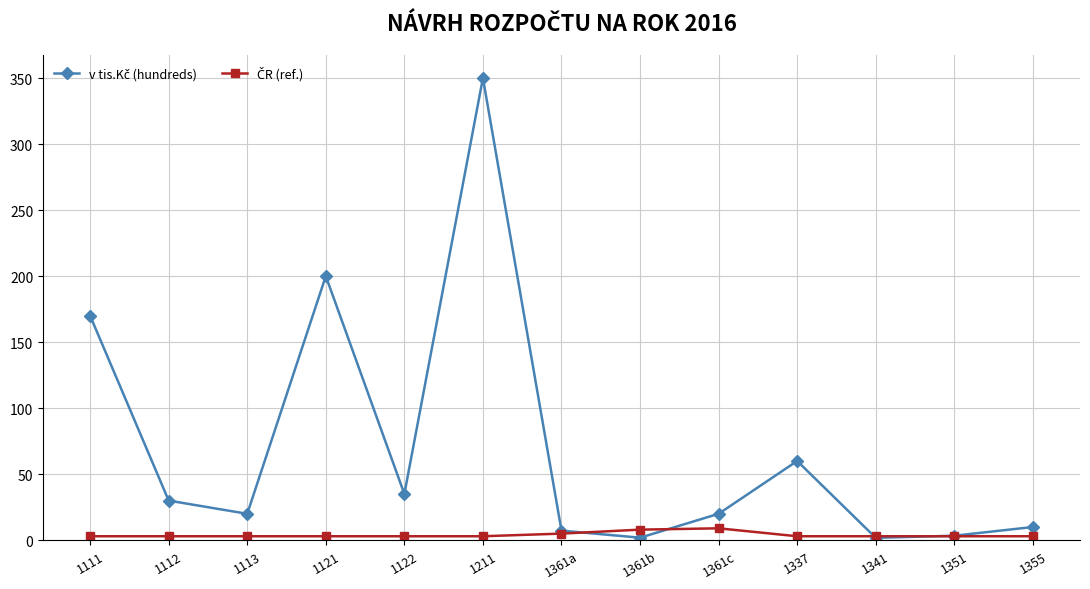

At which category does the chart reach its peak across all series?

1211